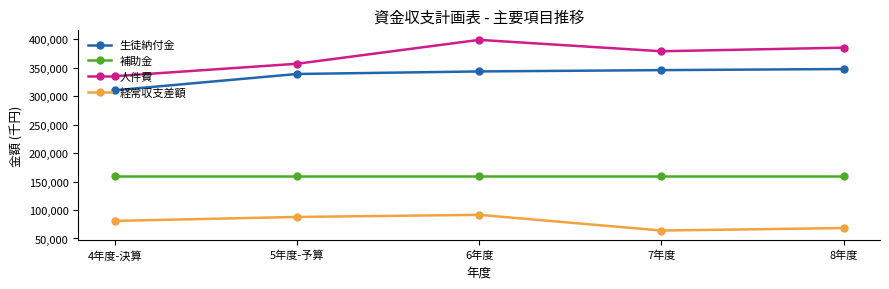

Does the chart display data point markers on the line(s)?

Yes